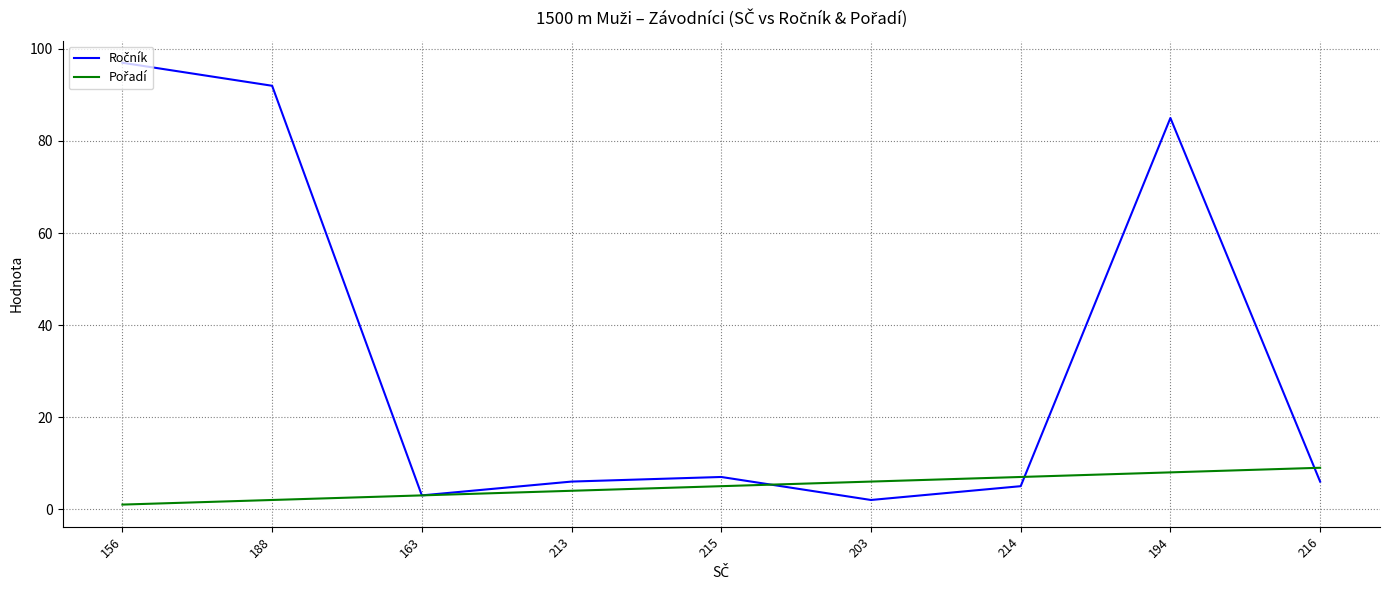

What is the total value across all series at 194?

93